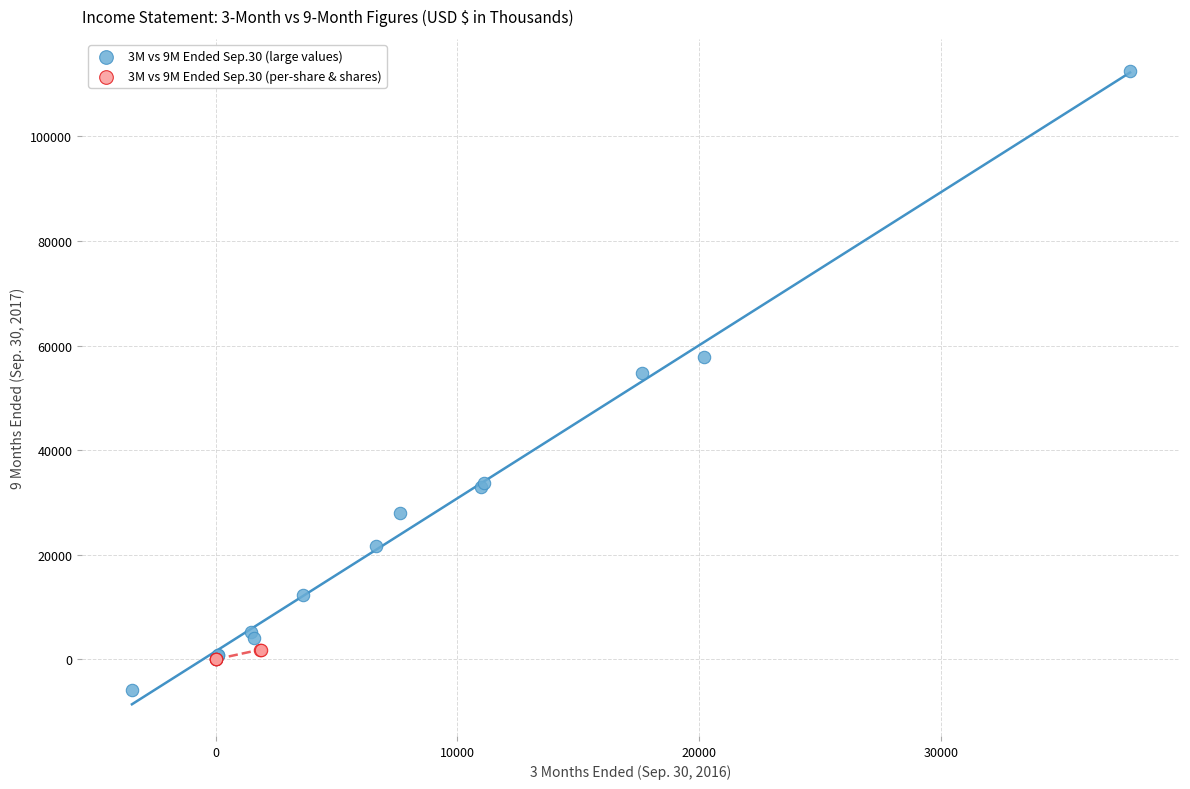

Which series has the largest Y range (max minus min)?

3M vs 9M Ended Sep.30 (large values)